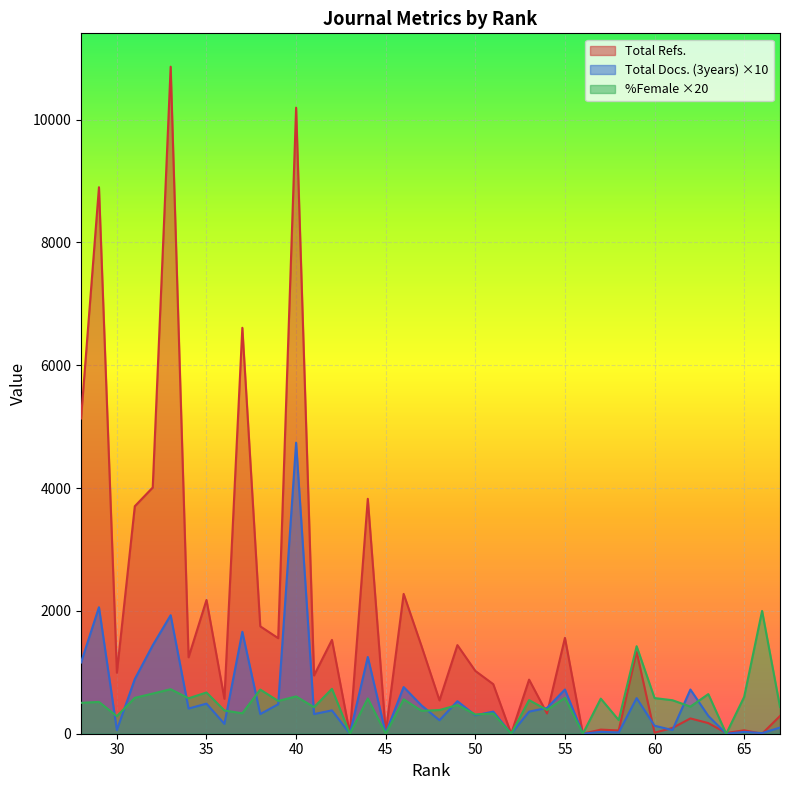

Rank the categories by Total Docs. (3years) value from highest to lowest.

40, 29, 33, 37, 32, 44, 28, 31, 46, 62, 55, 59, 49, 35, 39, 47, 54, 34, 42, 53, 51, 41, 38, 50, 63, 48, 36, 60, 67, 61, 30, 65, 57, 58, 66, 45, 64, 56, 52, 43